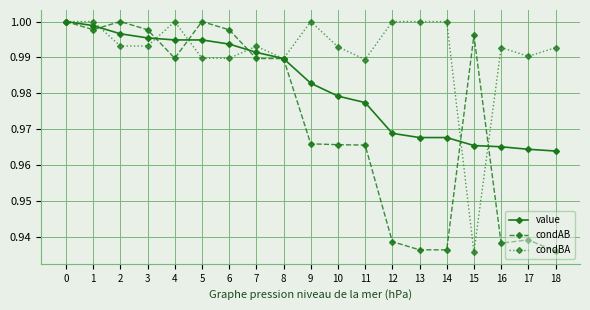

At which label does condBA reach its minimum?

15